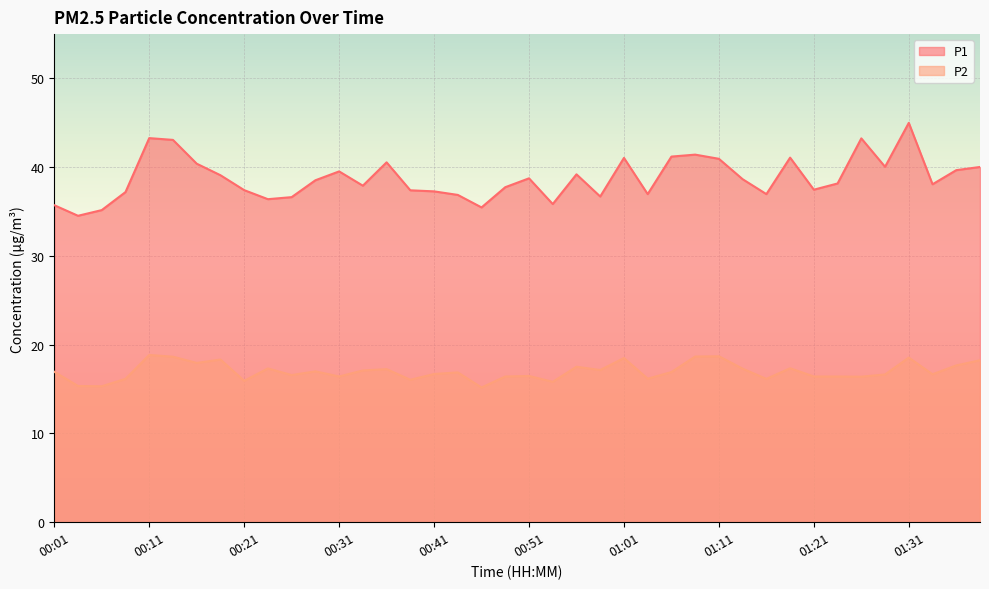

At which label does P1 first exceed 38?

00:11